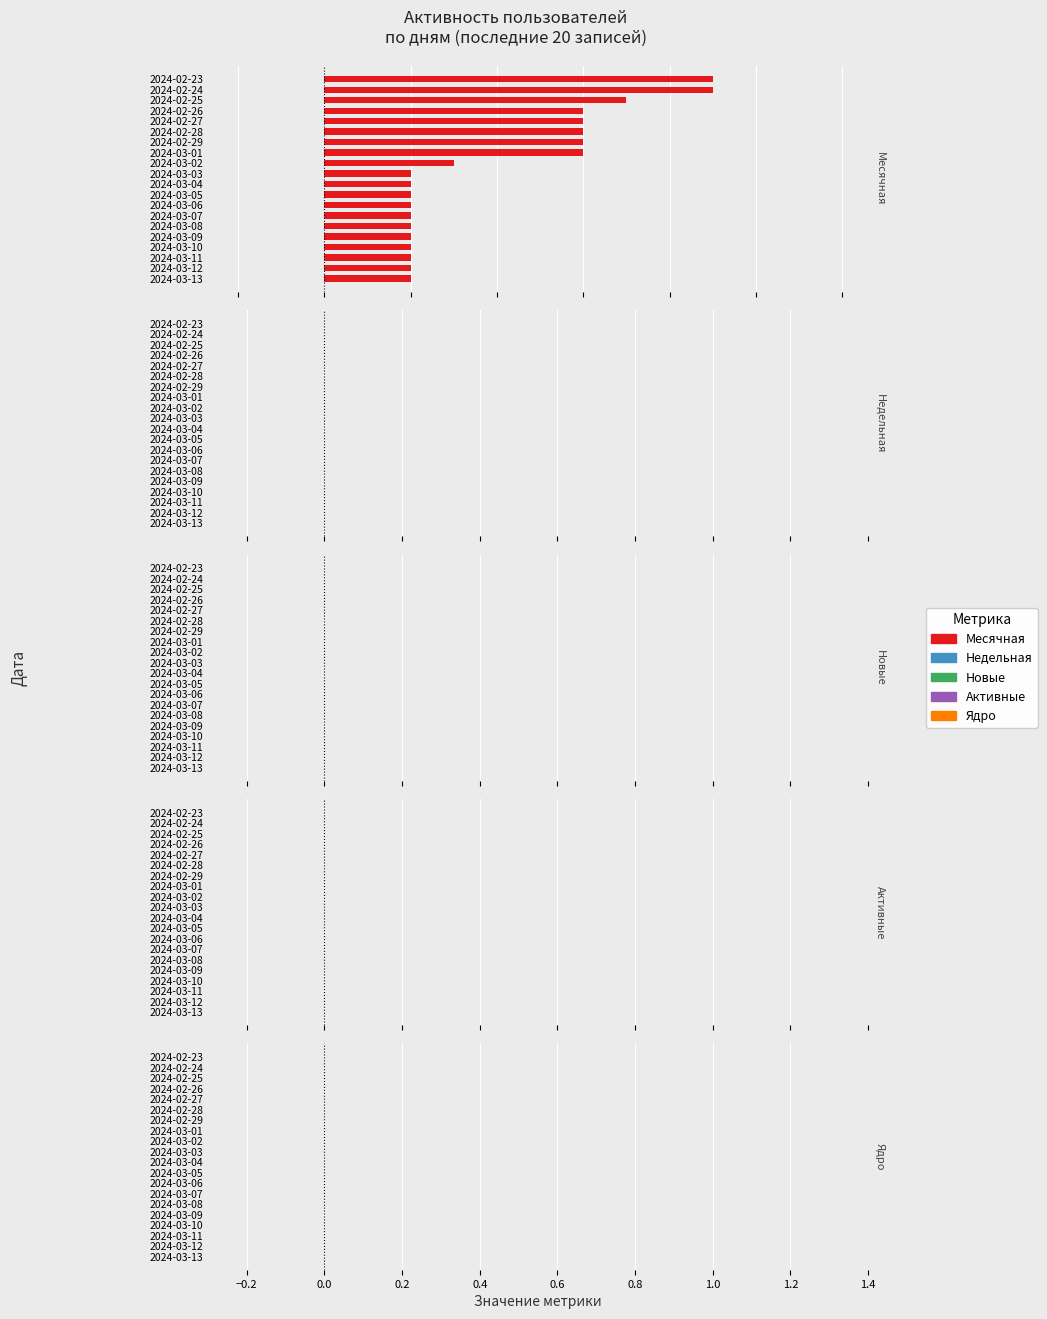

Does the chart contain any negative values?

No